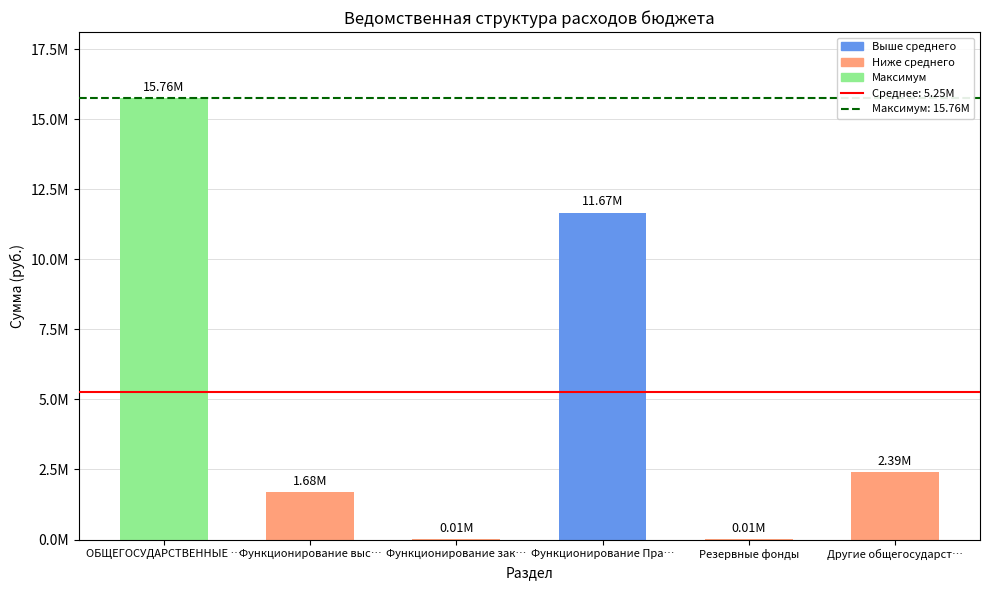

What is the smallest value displayed?

5000